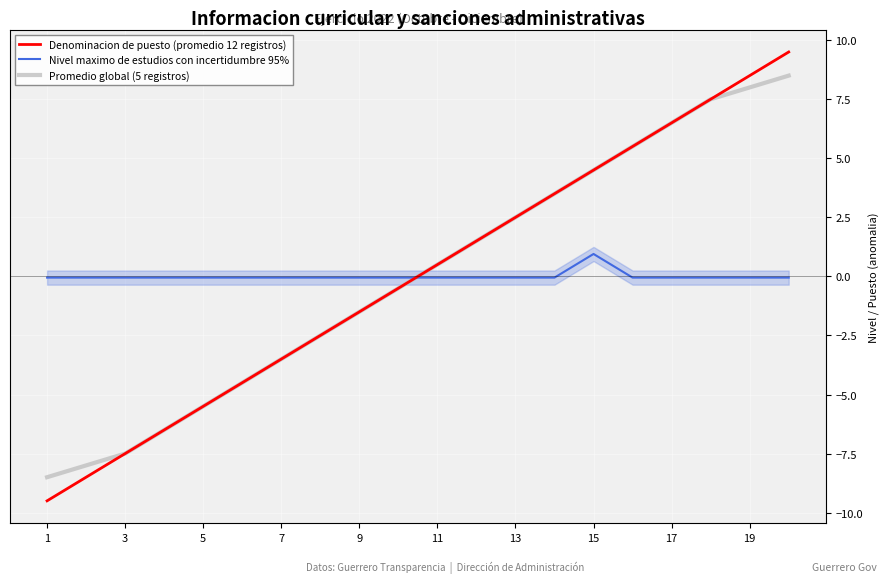

In Nivel maximo de estudios con incertidumbre 95%, how many points are higher than both neighbors (excluding endpoints)?

1